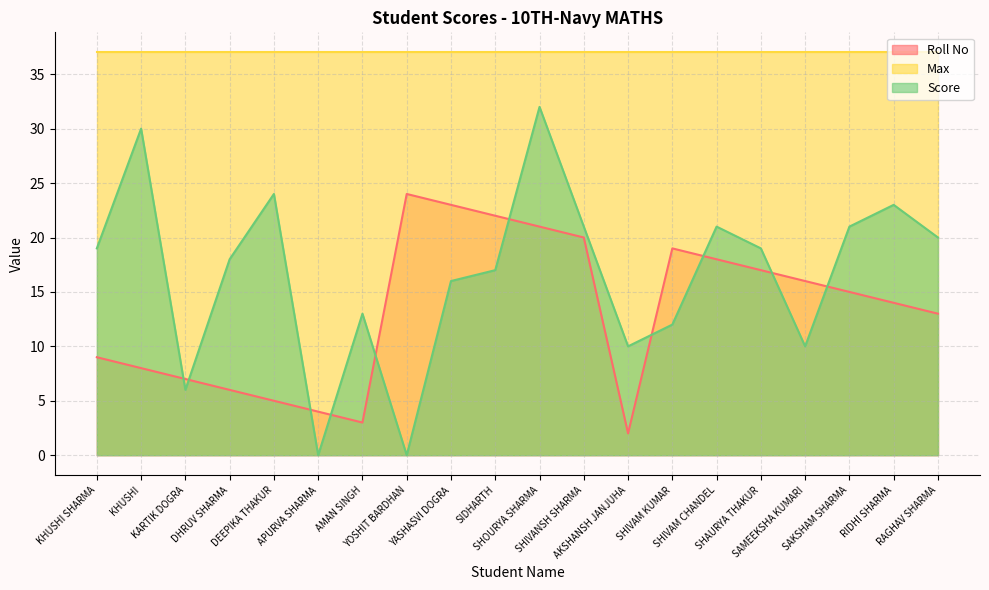

Which series has the largest total across all categories?

Max